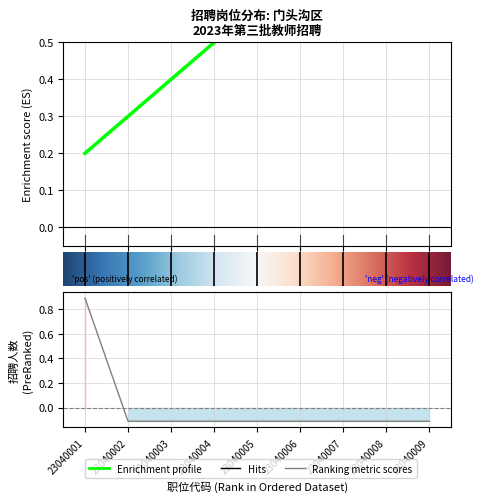

Between 2 and 8, which is larger?

8